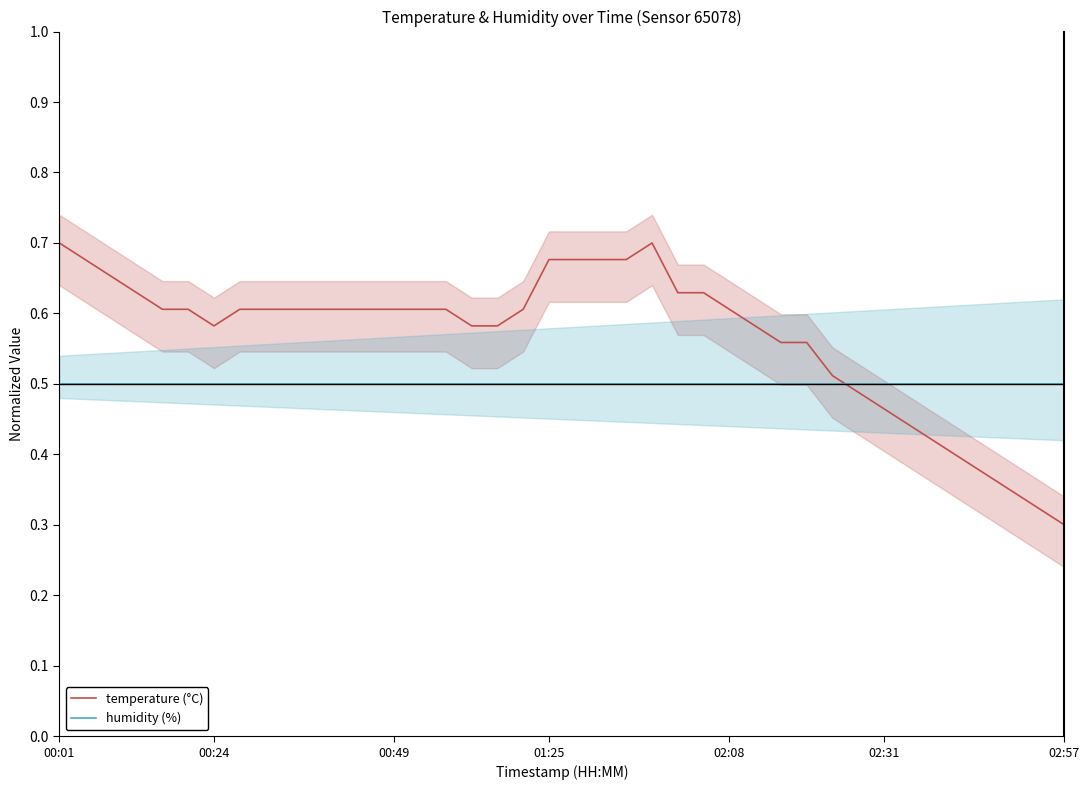

How many data points does each series have?

40